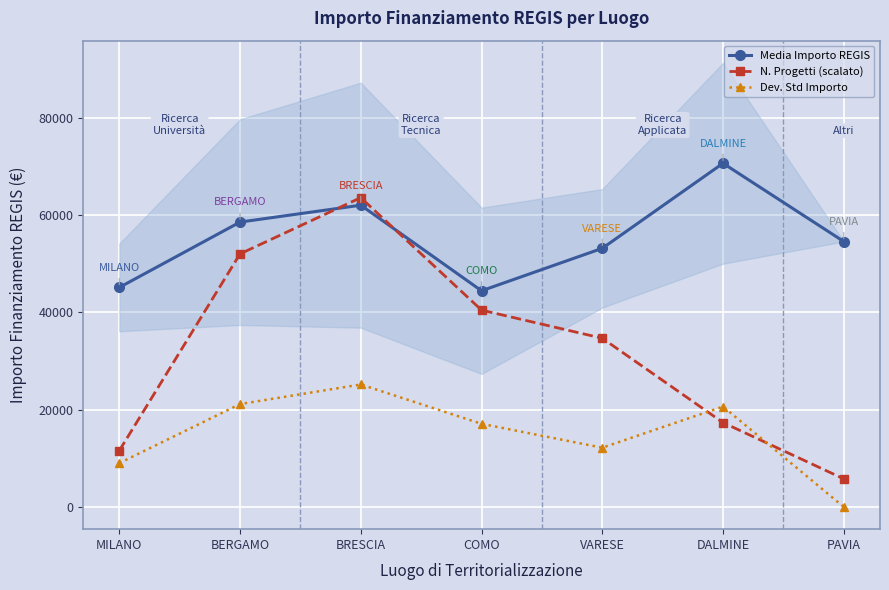

In Dev. Std Importo, how many points are higher than both neighbors (excluding endpoints)?

2